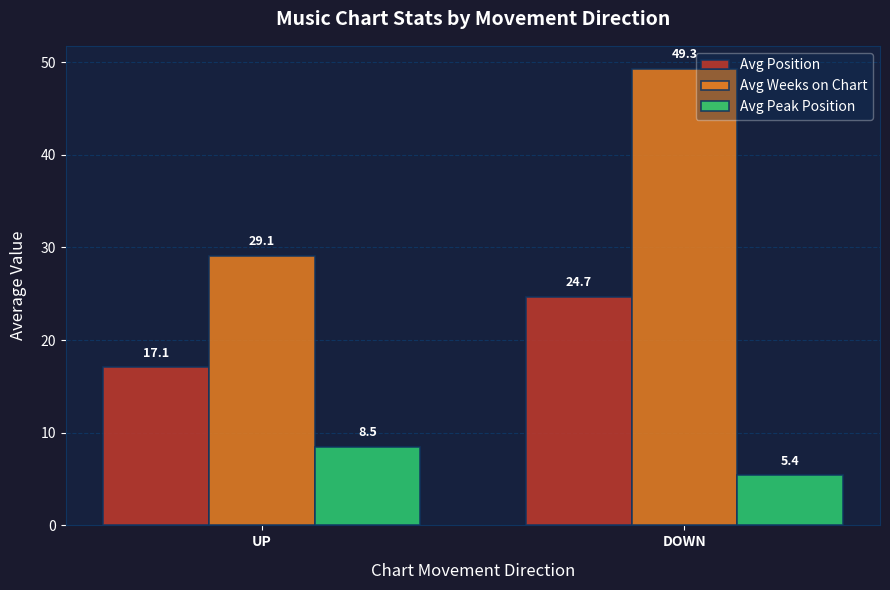

The Avg Position series shows 17.1 at UP. True or false?

True